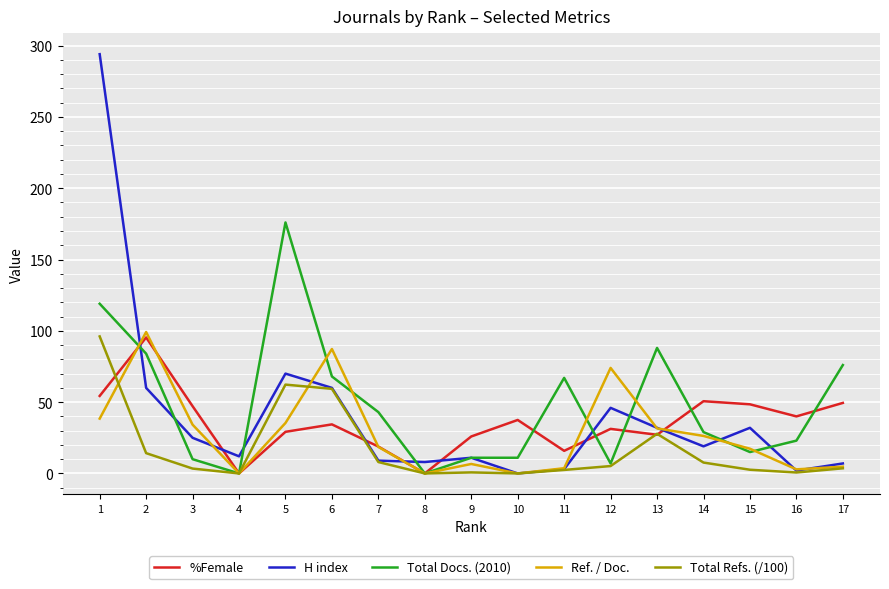

What is the sum of all H index values?

690.0